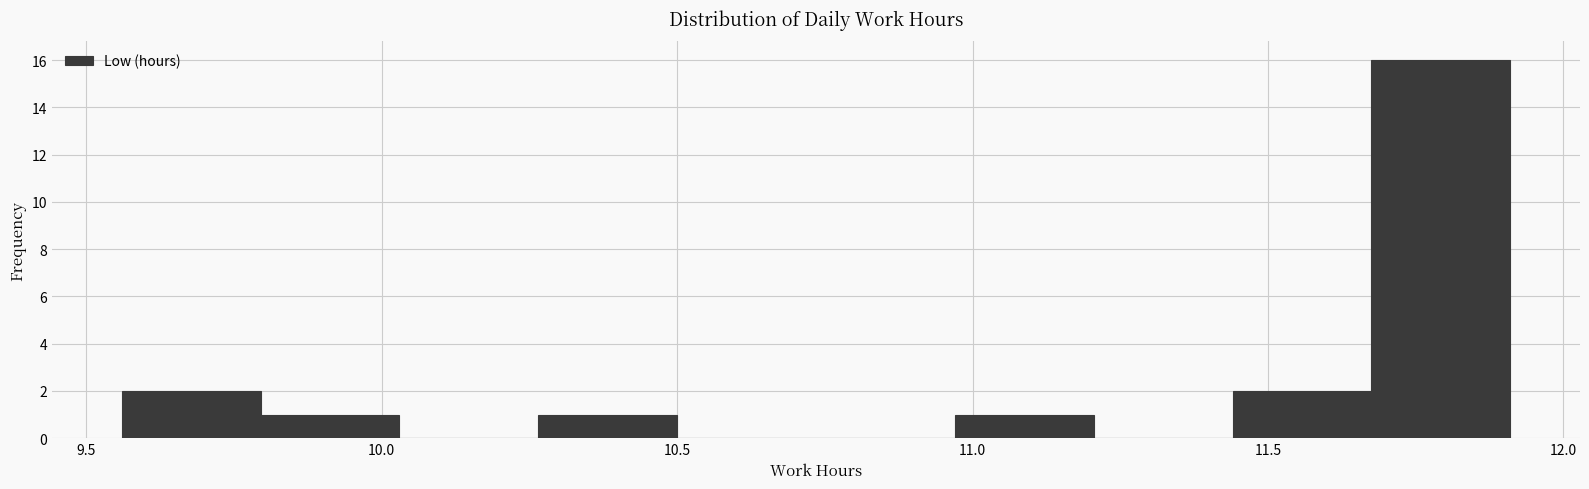

Reading left to right, list every bar in this chart as the range it spans on the x-axis followed by its height. Neither the bar edges nor the heights are printed on the chart, so give them approximately, as read against the axes.

9.560 to 9.795: 2
9.795 to 10.030: 1
10.030 to 10.265: 0
10.265 to 10.500: 1
10.500 to 10.735: 0
10.735 to 10.970: 0
10.970 to 11.205: 1
11.205 to 11.440: 0
11.440 to 11.675: 2
11.675 to 11.910: 16